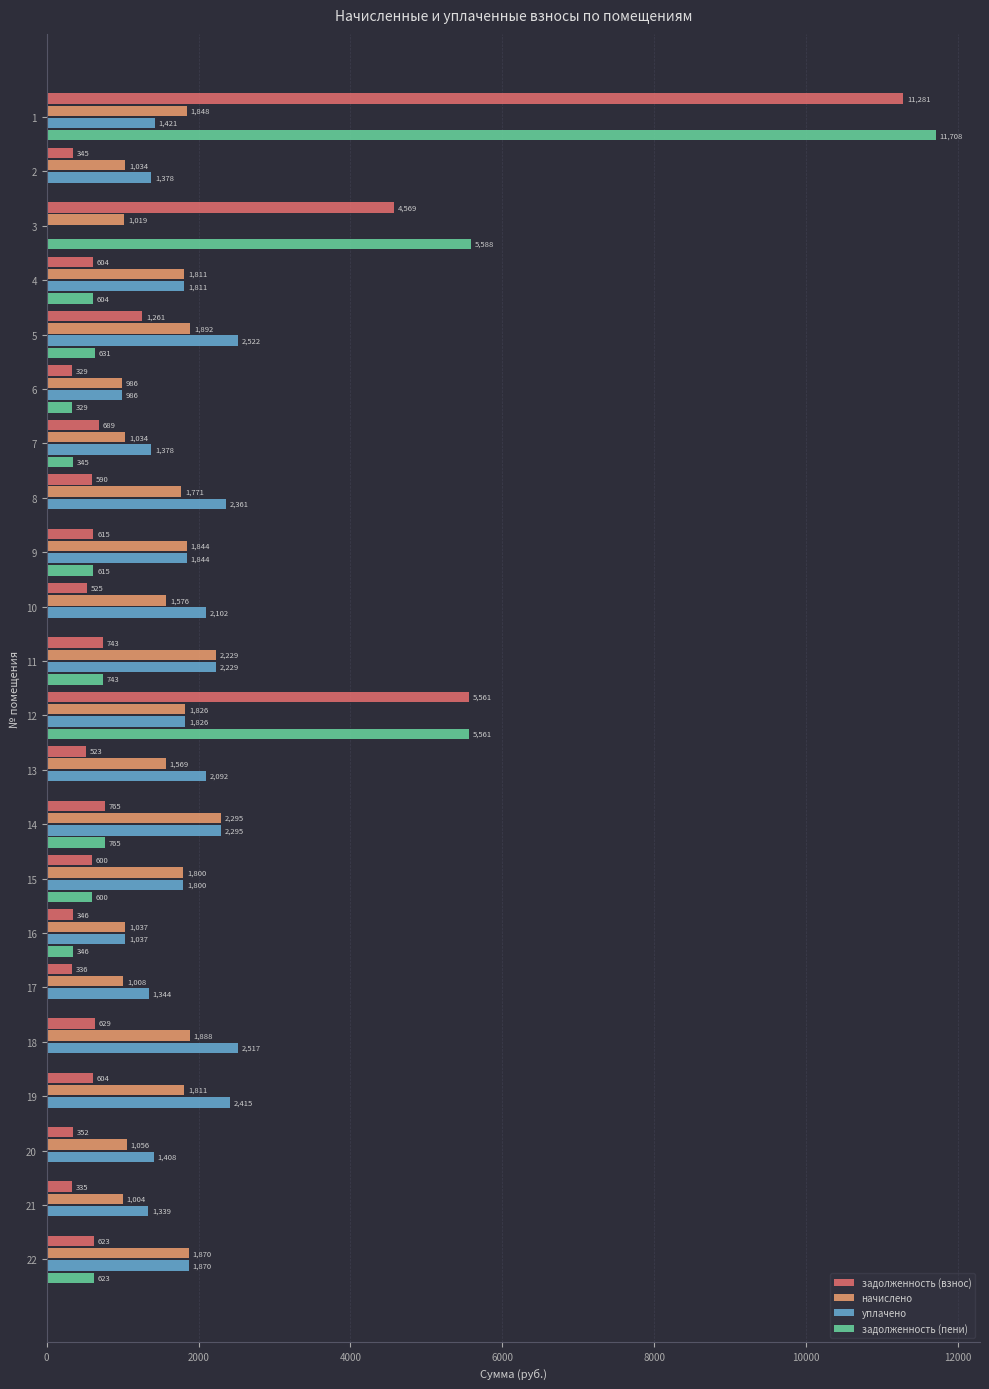

Is it true that начислено equals 319.3 at 2?

False